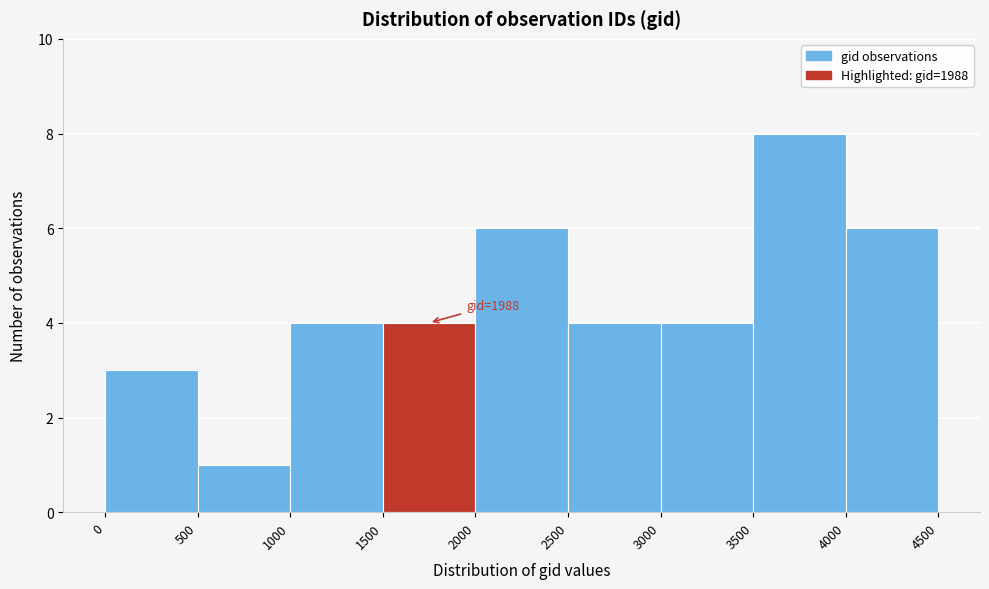

Which range on the x-axis has the tallest bar?

3500 to 4000